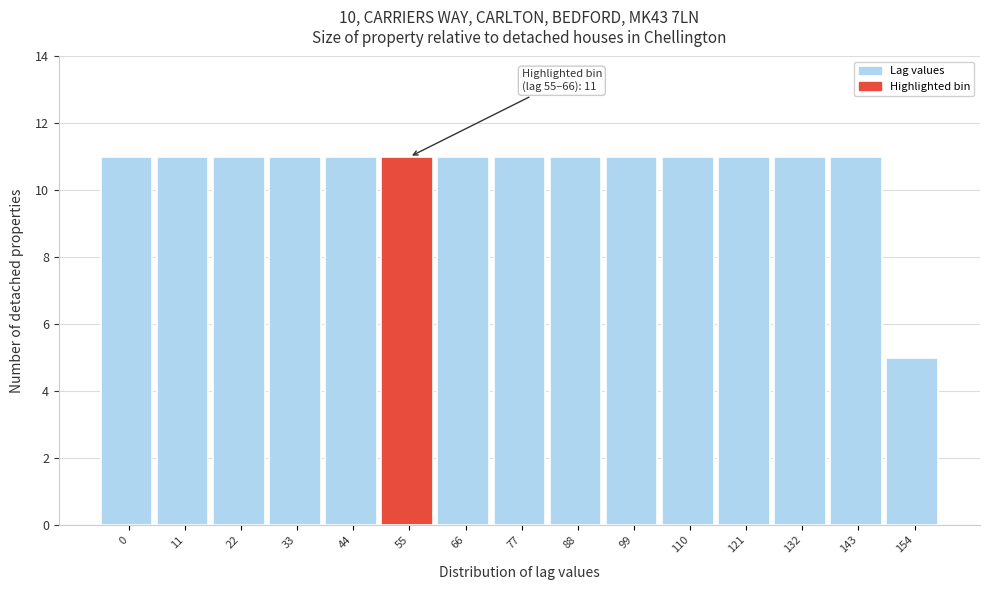

Reading left to right, what are all the values shown in this chart?

0=11	11=11	22=11	33=11	44=11	55=11	66=11	77=11	88=11	99=11	110=11	121=11	132=11	143=11	154=5